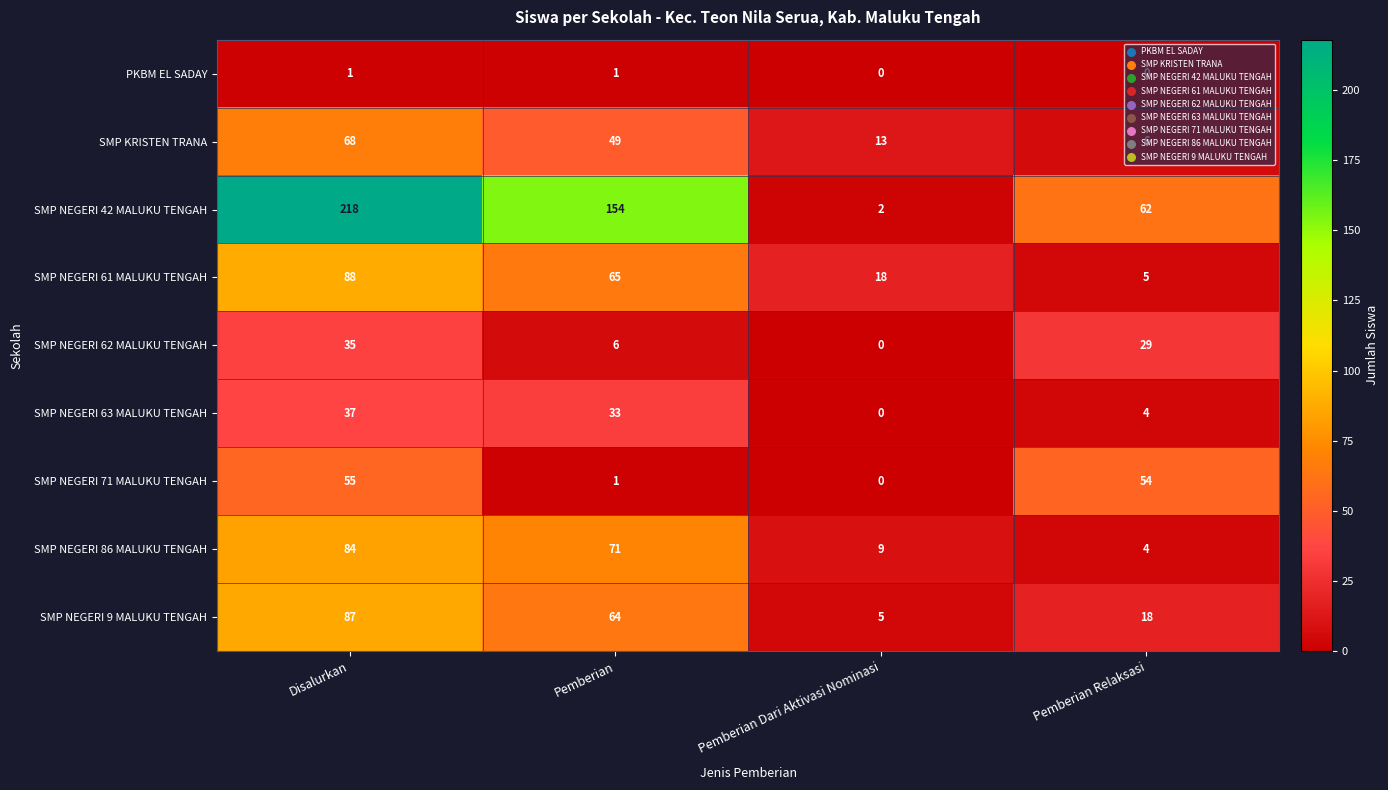

What is the sum of all SMP NEGERI 9 MALUKU TENGAH values?

174